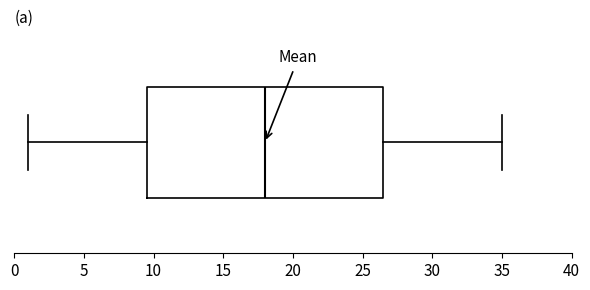

Transcribe this box plot: give where the median line is, the range the box spans, and where the two whiskers end, as read against the x-axis. The values are not printed on the chart, so give them approximately, as read against the axis.

median 18.0, box 9.5 to 26.5, whiskers 1.0 to 35.0